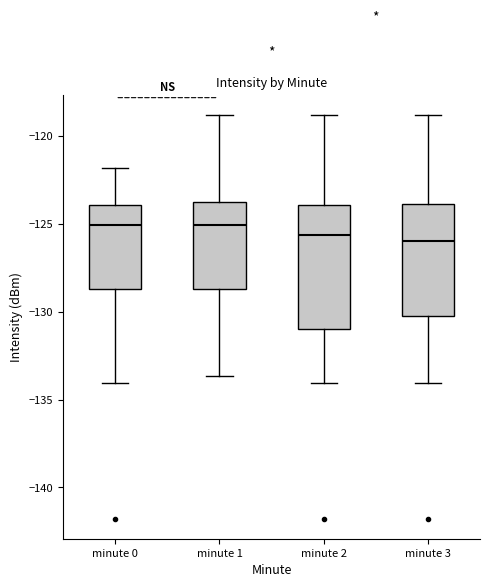

Comparing the boxes themselves (not the whiskers), which one is the tallest?

minute 2